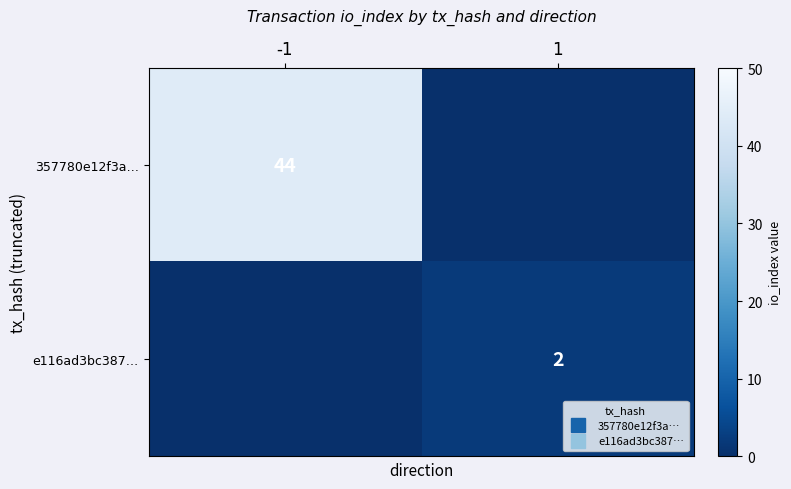

What is the highest value of the e116ad3bc387… series?

2